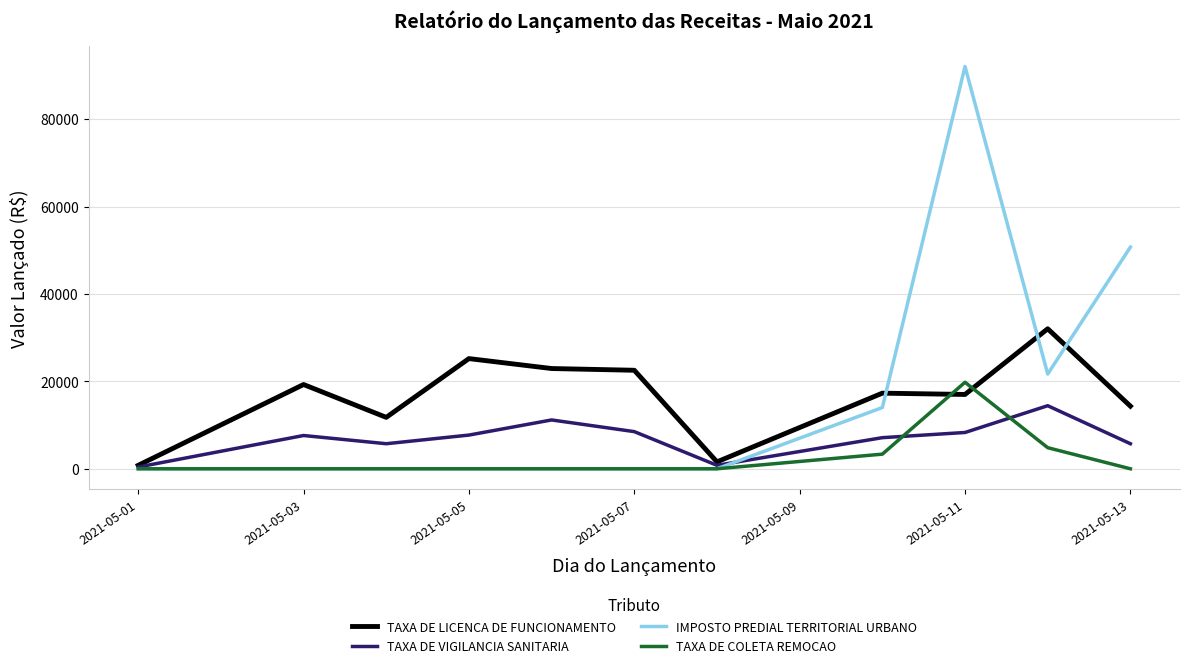

Rank the series by their maximum value, from highest to lowest.

IMPOSTO PREDIAL TERRITORIAL URBANO, TAXA DE LICENCA DE FUNCIONAMENTO, TAXA DE COLETA REMOCAO, TAXA DE VIGILANCIA SANITARIA